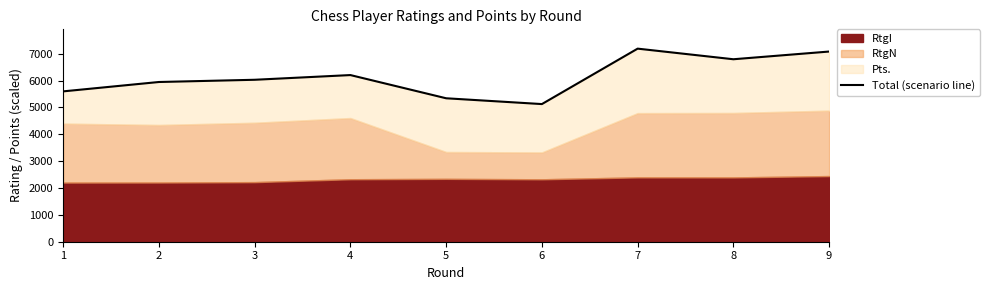

At which category does the chart reach its minimum across all series?

6